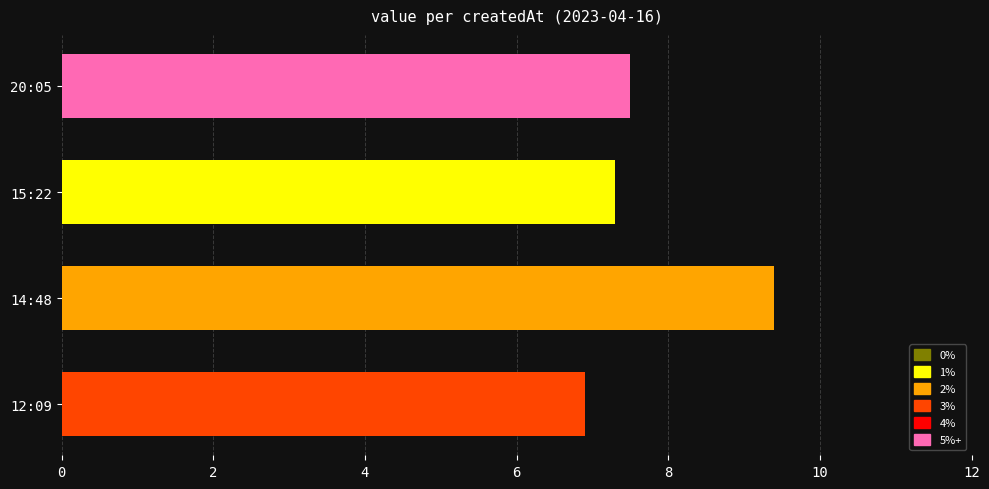

Which category has the highest value across all series?

14:48